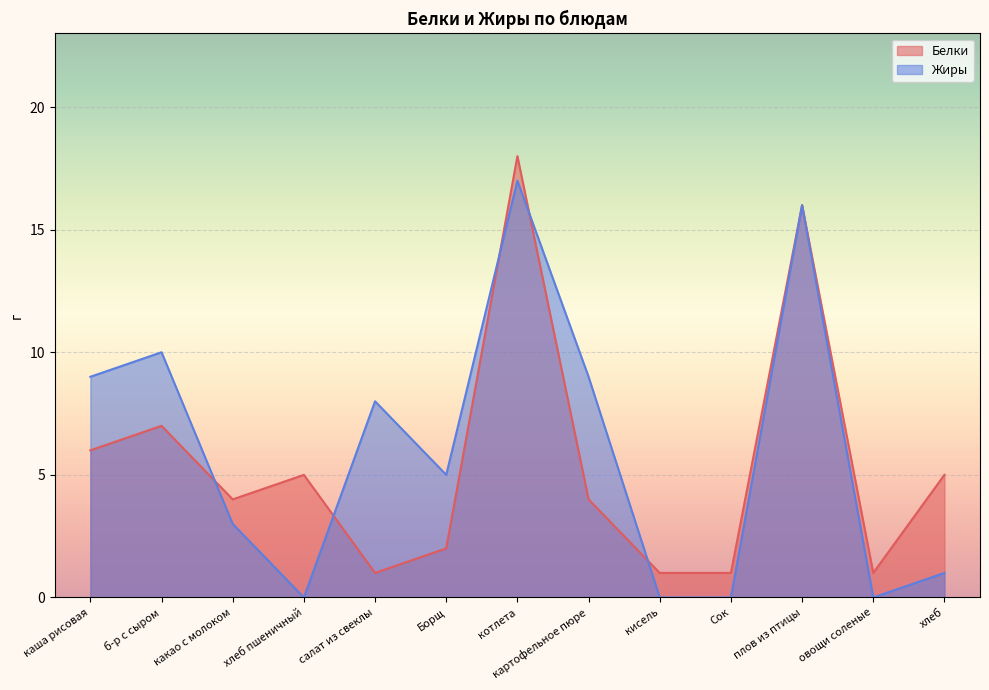

True or false: Жиры has more than 2 points higher than both neighbors.

True